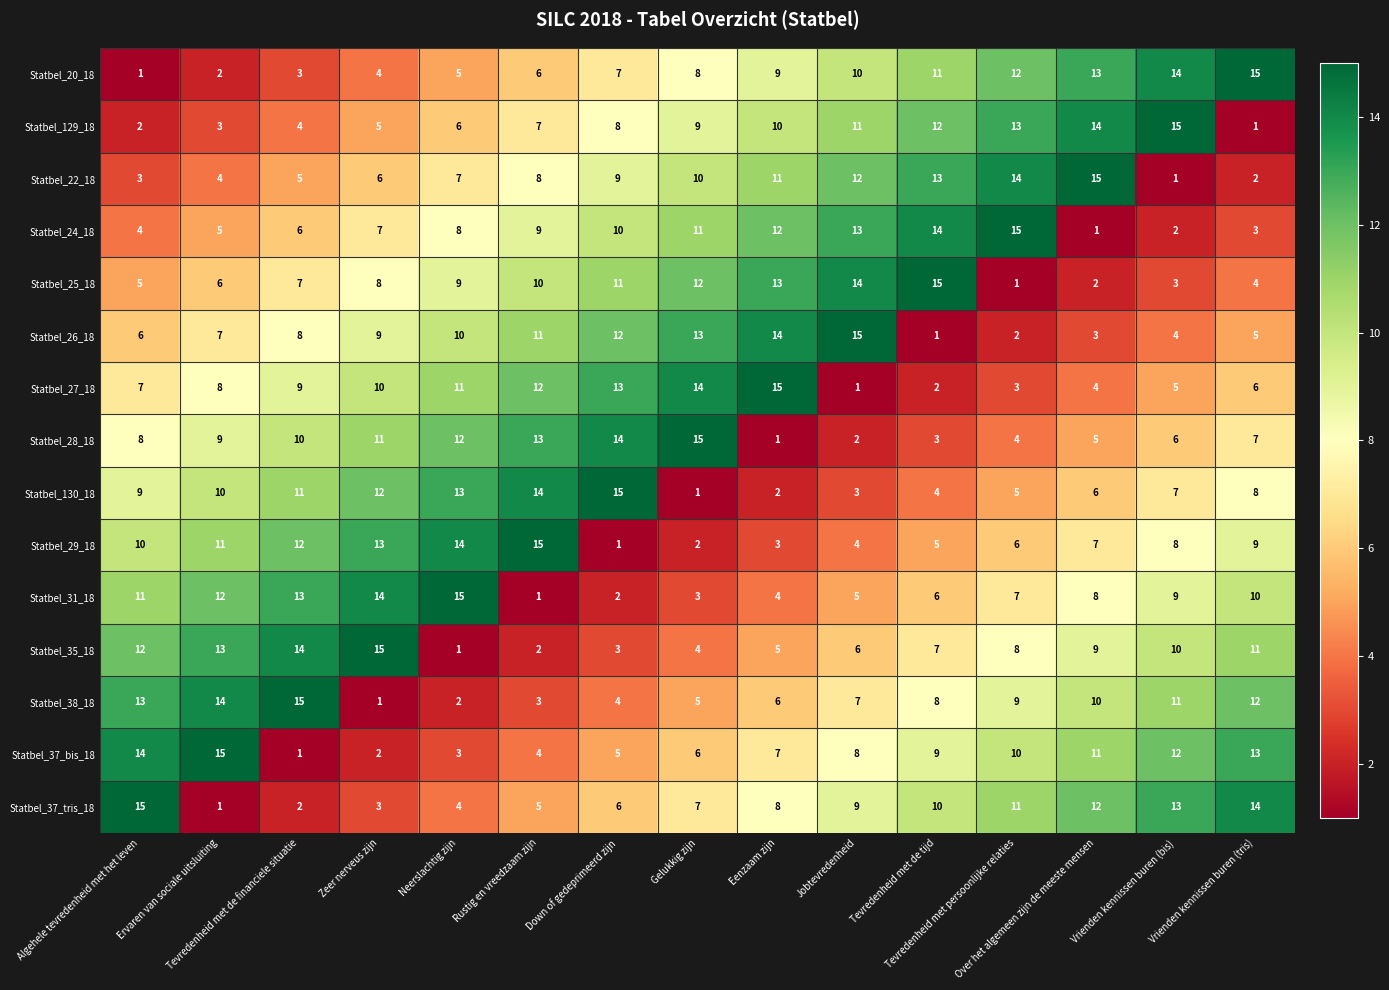

How many categories are shown in the chart?

15